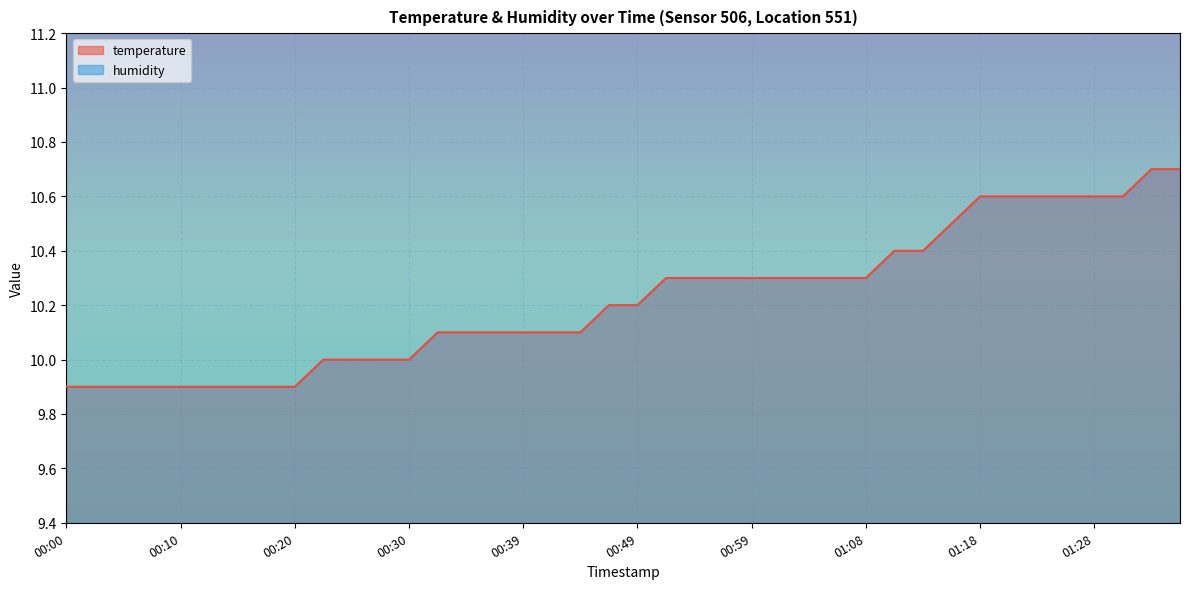

True or false: the data has more than 0 interior local peaks.

False